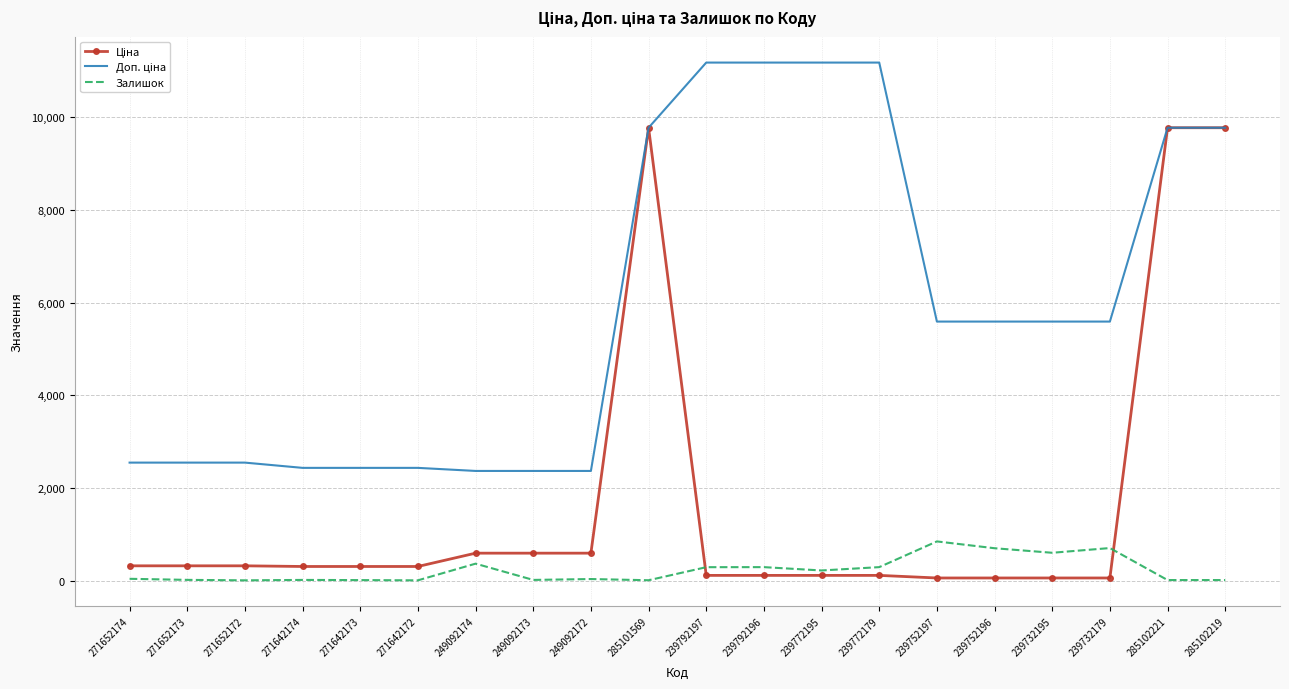

What is the maximum value shown in the chart?

11182.0